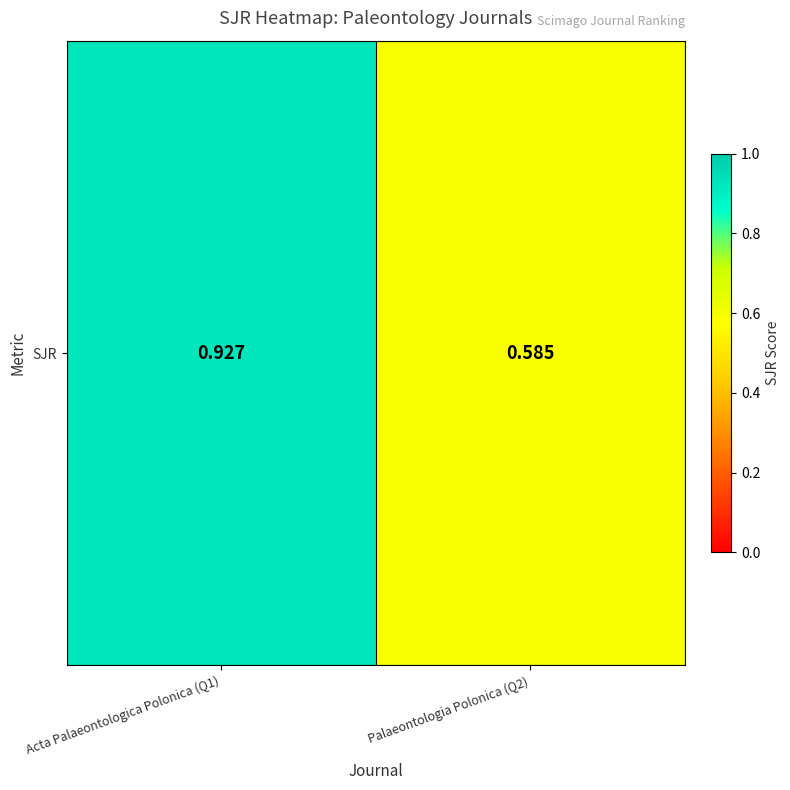

What is the average value?

0.8